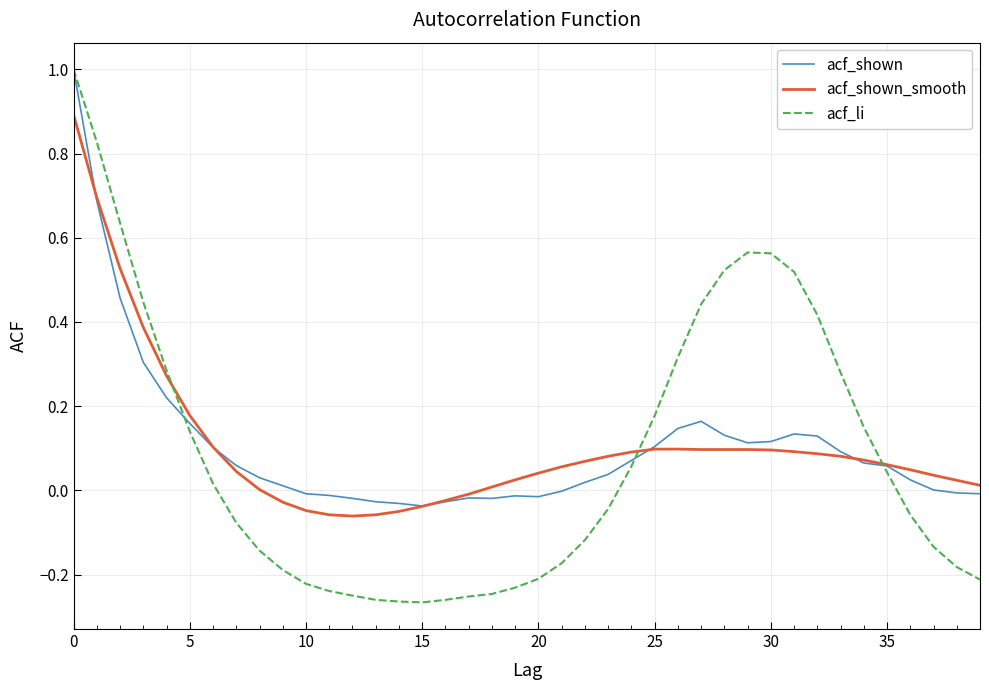

What are all the series names shown in the legend?

acf_shown, acf_shown_smooth, acf_li